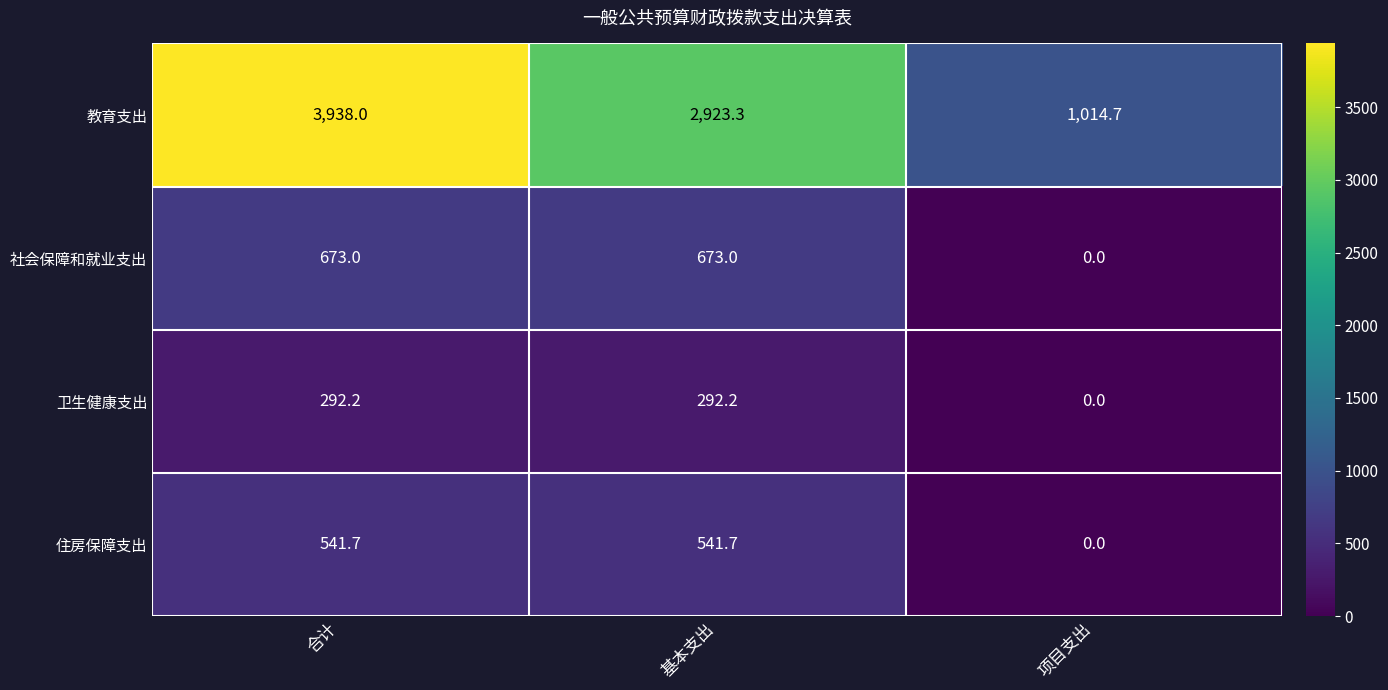

Count the number of data series in this chart.

4